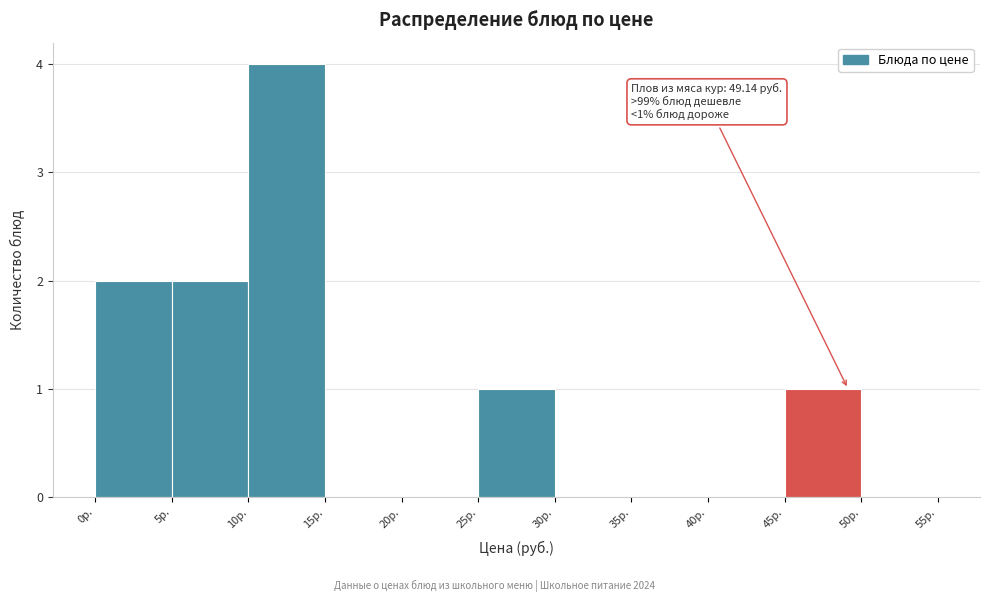

Which range on the x-axis has the tallest bar?

10 to 15